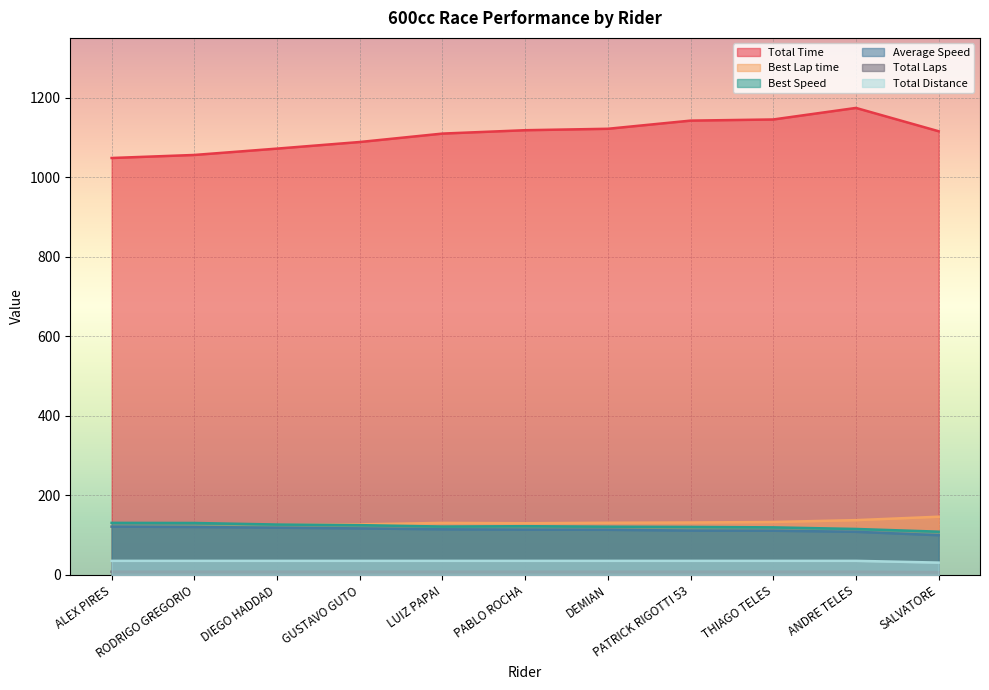

What value does the Best Lap time series have at PABLO ROCHA?

129.9